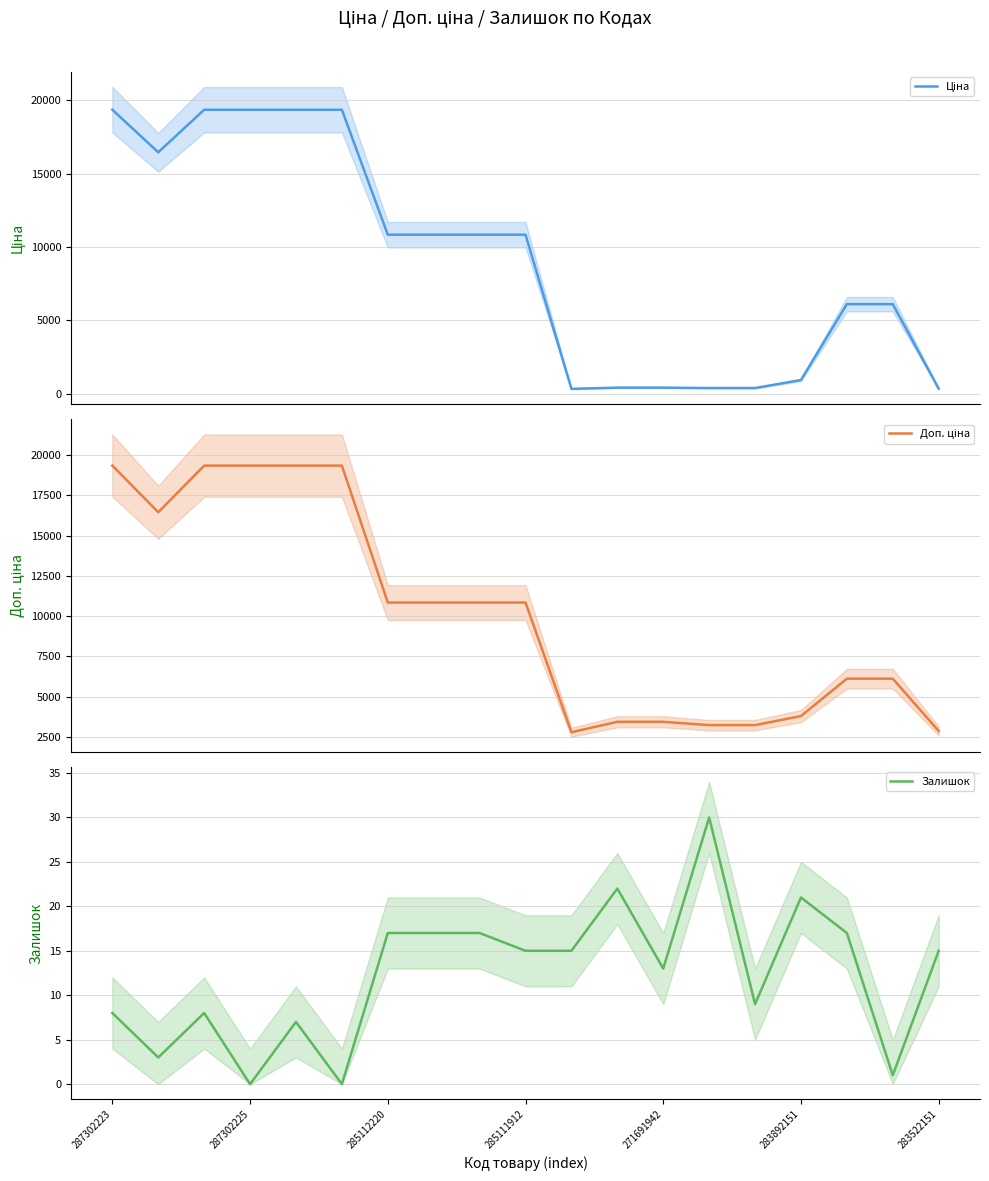

True or false: Залишок and Доп. ціна intersect in this chart.

False